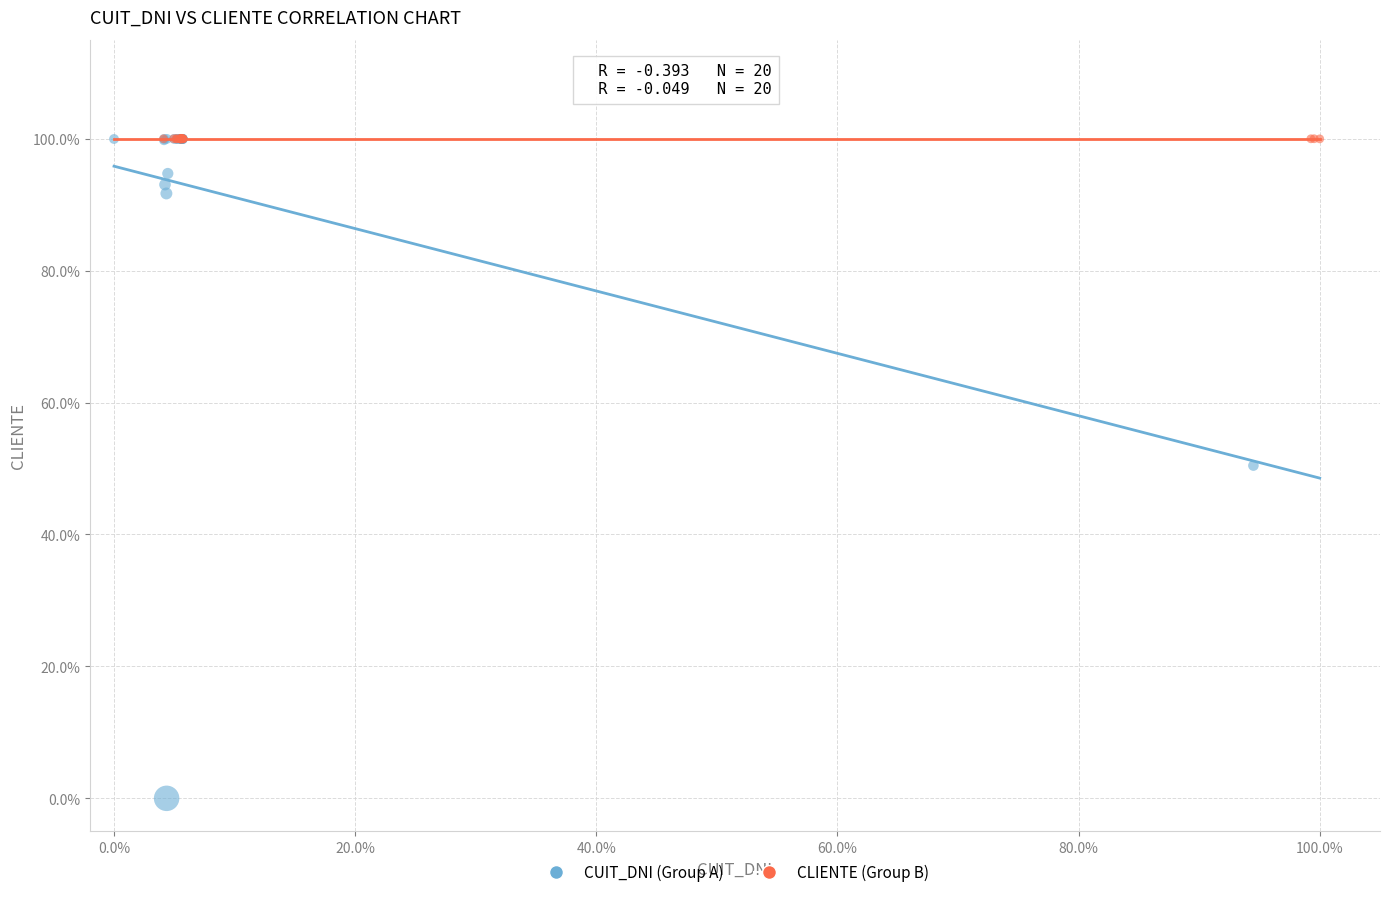

What are all the series names shown in the legend?

CUIT_DNI (Group A), CLIENTE (Group B)